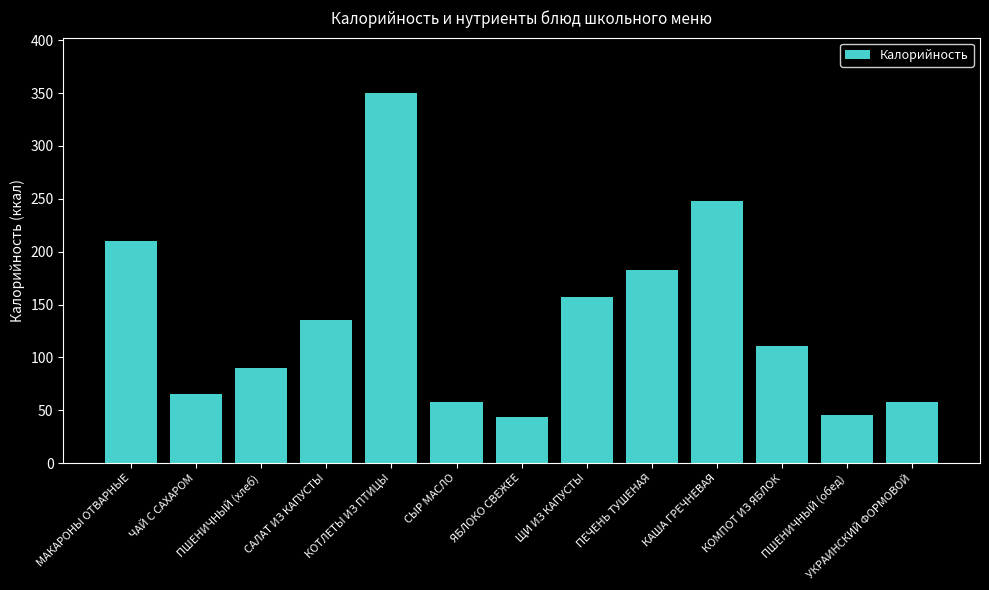

Is it true that the value at СЫР МАСЛО is 57.5?

True